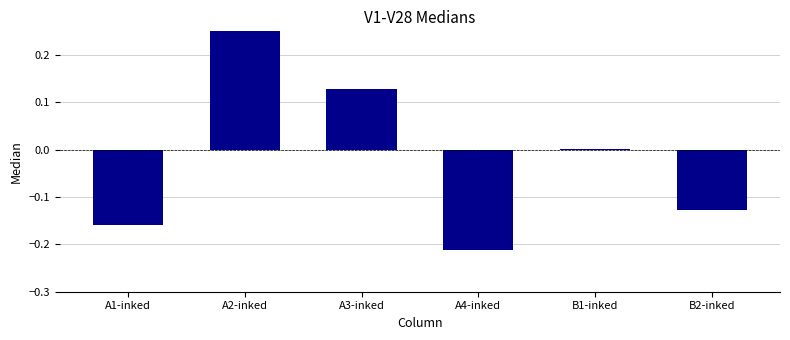

How many values are below zero?

3